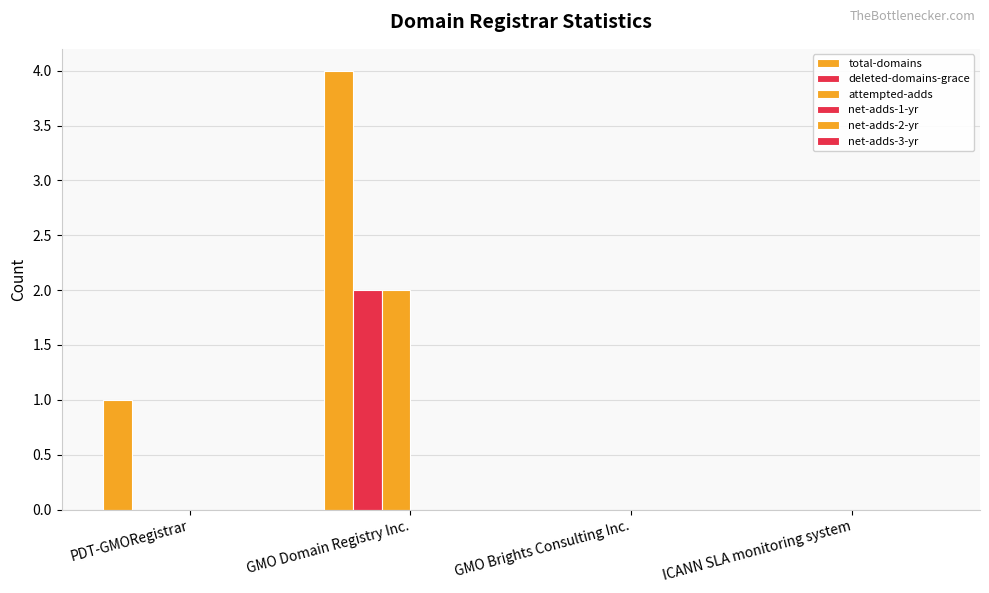

How many total-domains values are between 0 and 4?

4